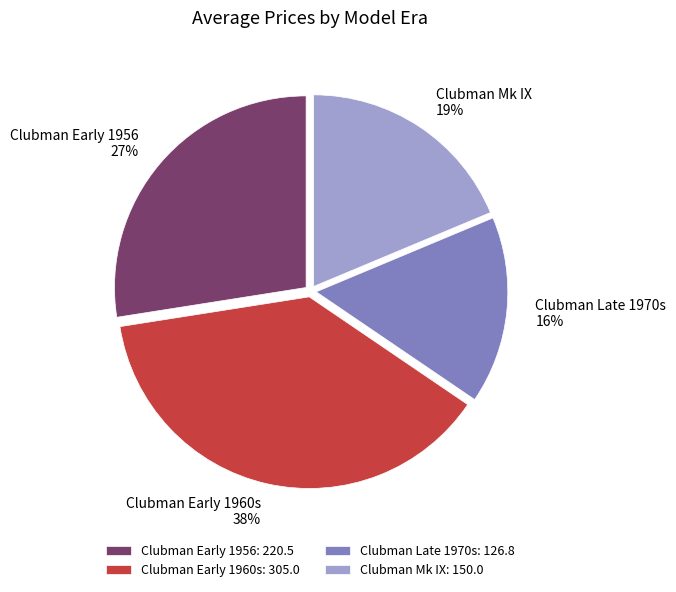

Is it true that Clubman Early 1956 is 27% of the pie?

True